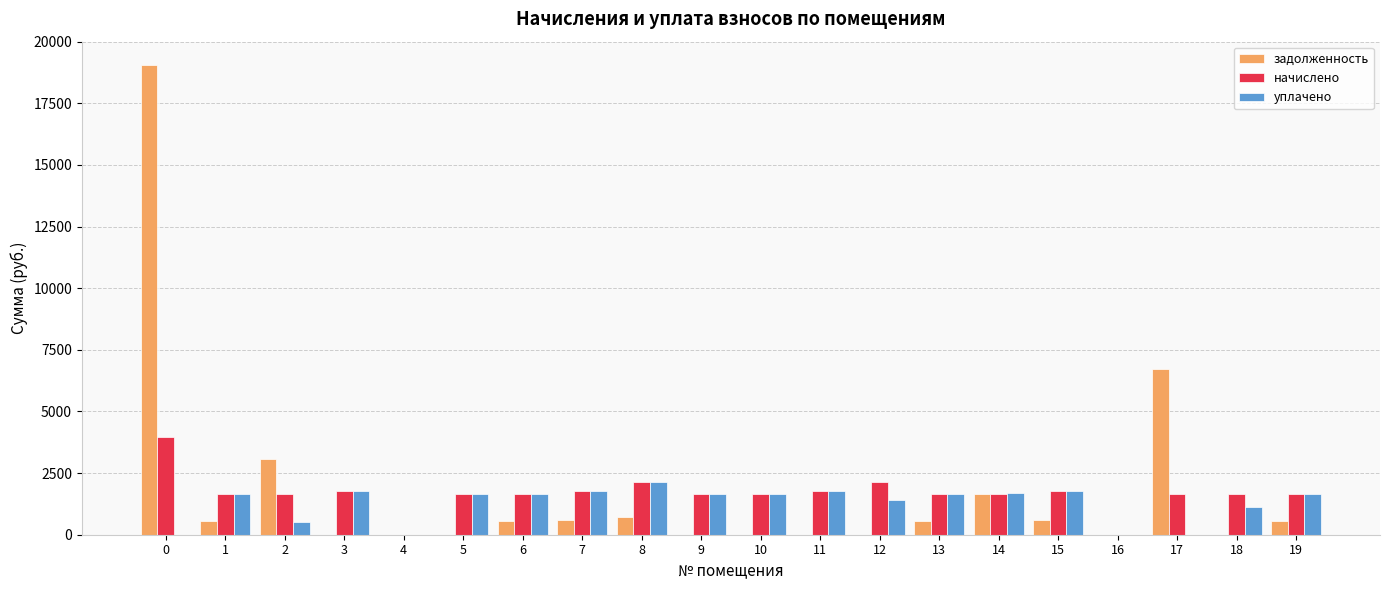

True or false: уплачено has a value of 1766.1 at 3.

True